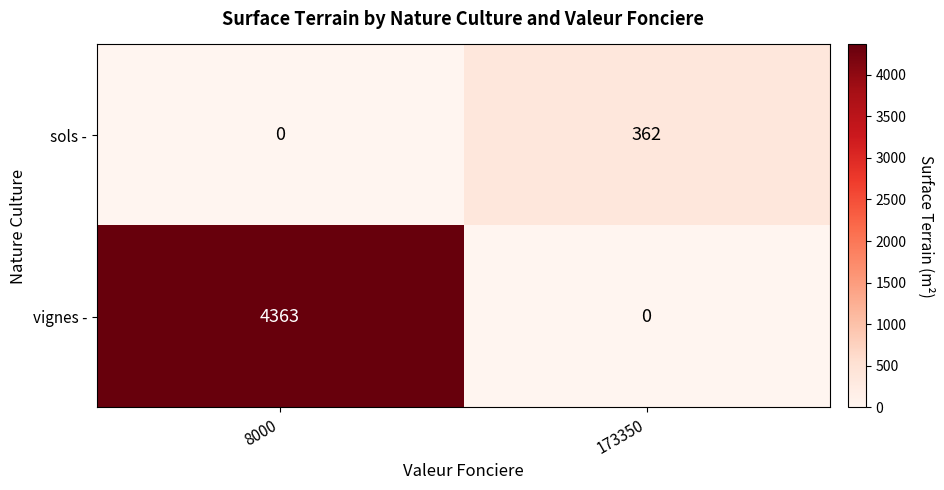

Between 8000 and 173350, which series saw the biggest shift?

vignes -